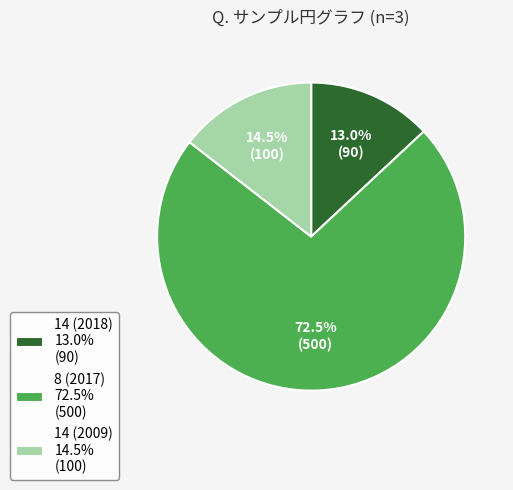

Which has a higher value, 14 (2018) 13.0% (90) or 8 (2017) 72.5% (500)?

8 (2017) 72.5% (500)